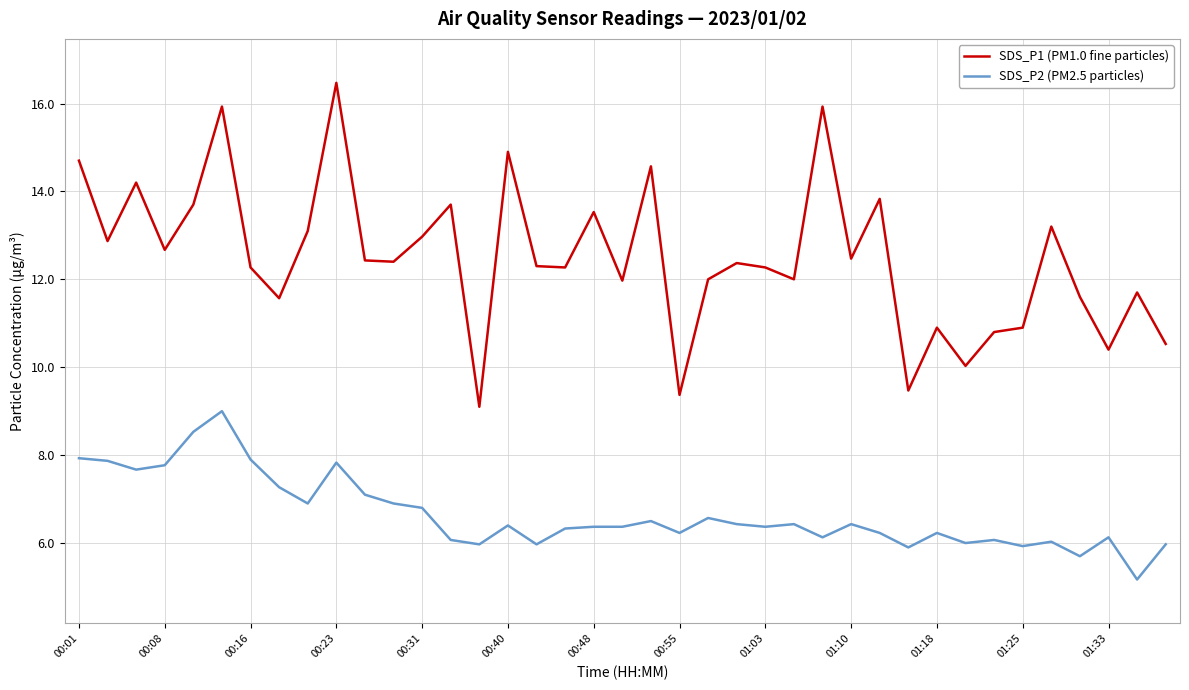

Which series has the largest total across all categories?

SDS_P1 (PM1.0 fine particles)